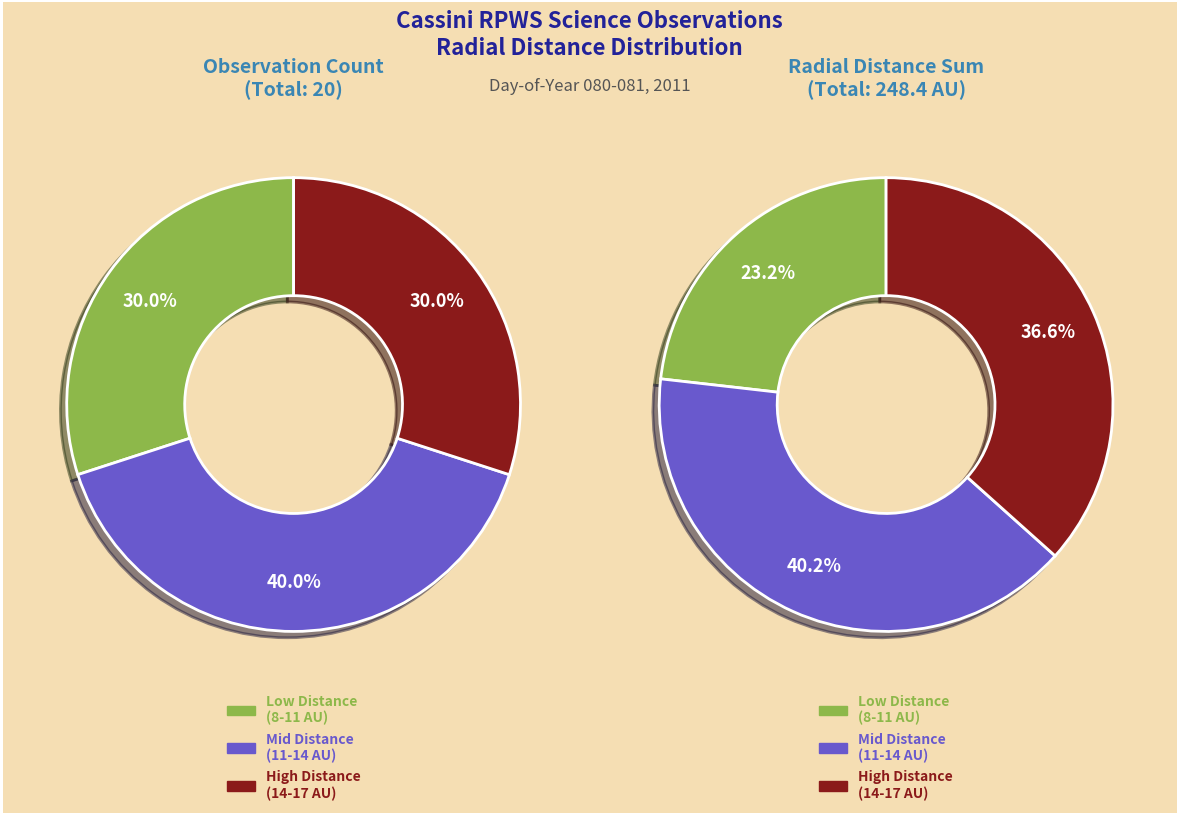

Is there a majority slice in this chart?

No